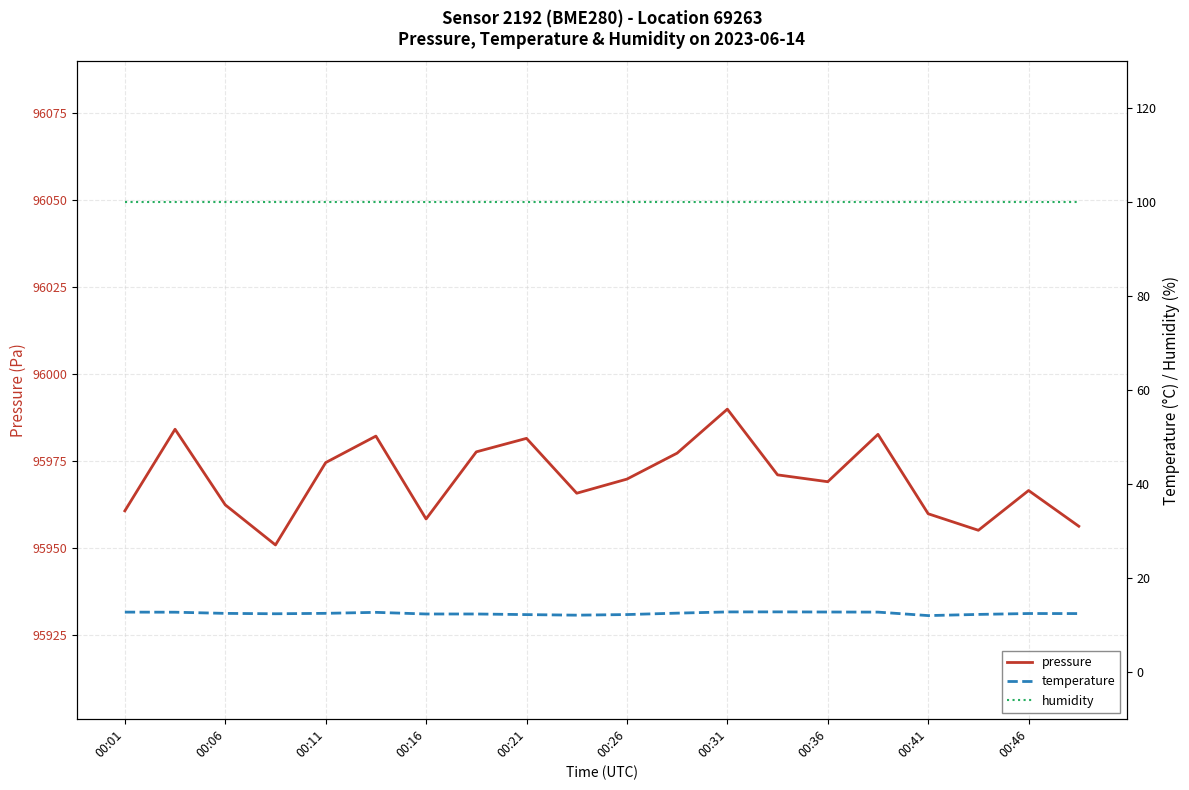

The value of pressure at 00:16 is 95958.2. True or false?

True